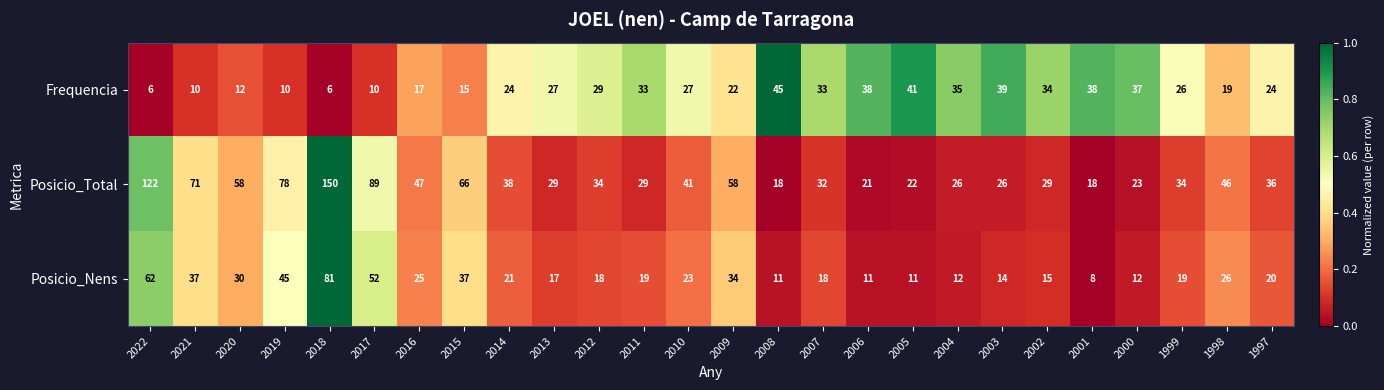

Which series changed the most between 2022 and 2008?

Posicio_Total